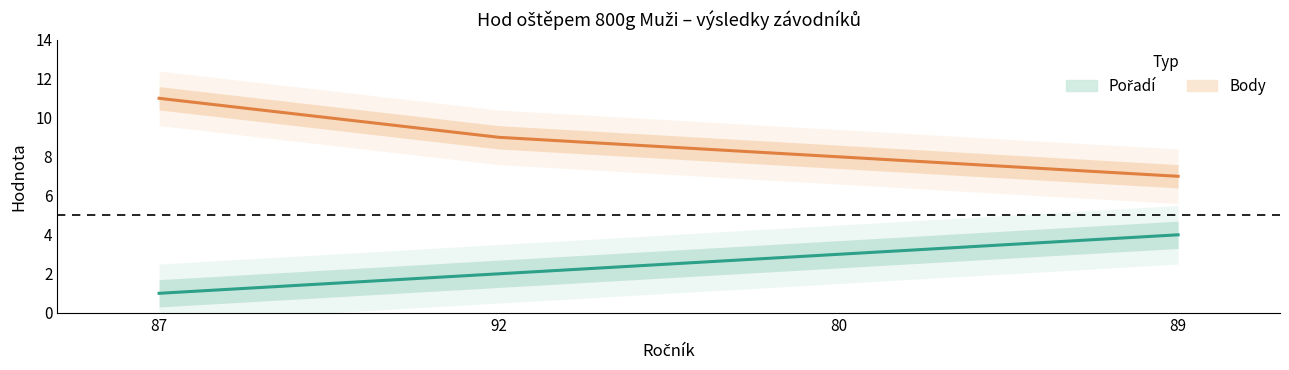

What are all the series names shown in the legend?

Pořadí, Body